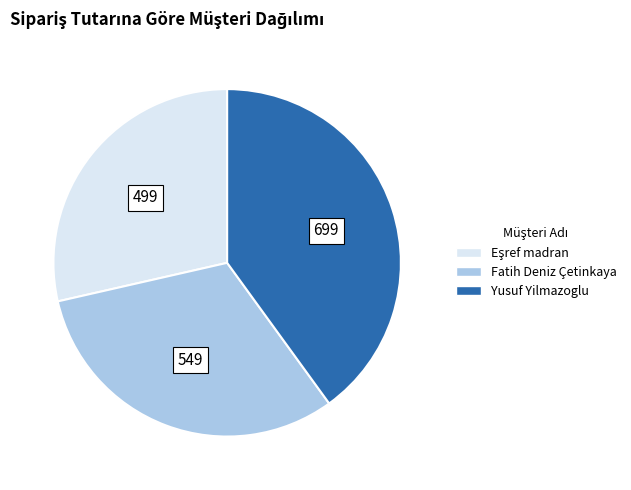

Does Yusuf Yilmazoglu account for over 50% of the chart?

No